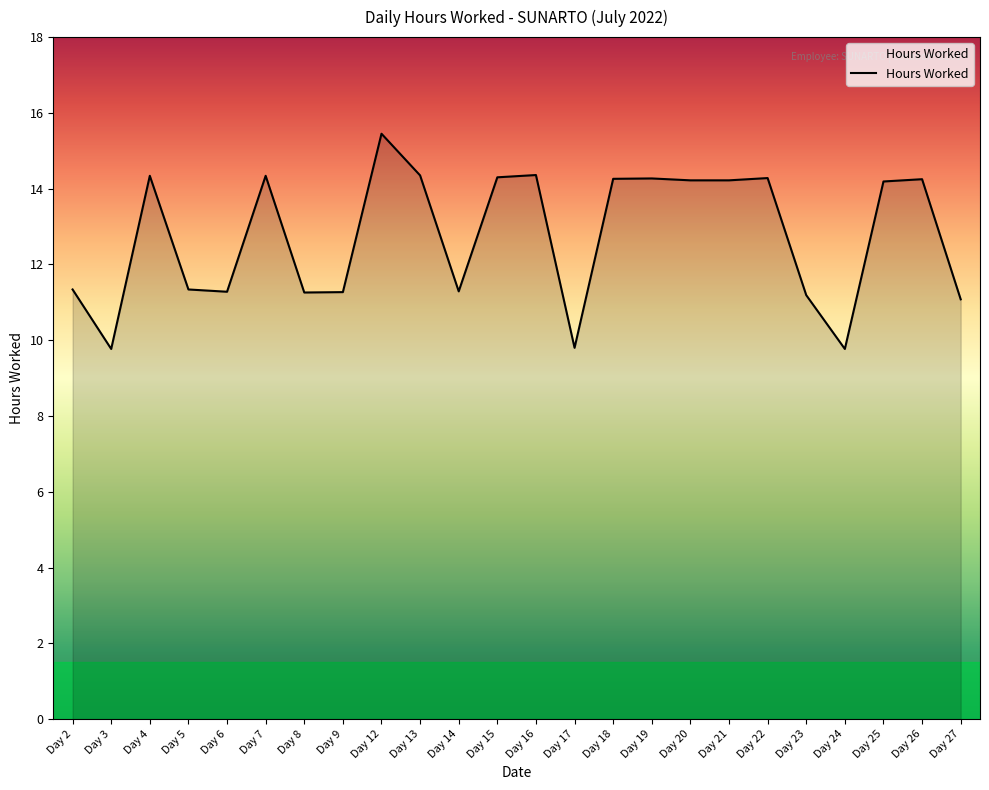

How many values are below 14?

11